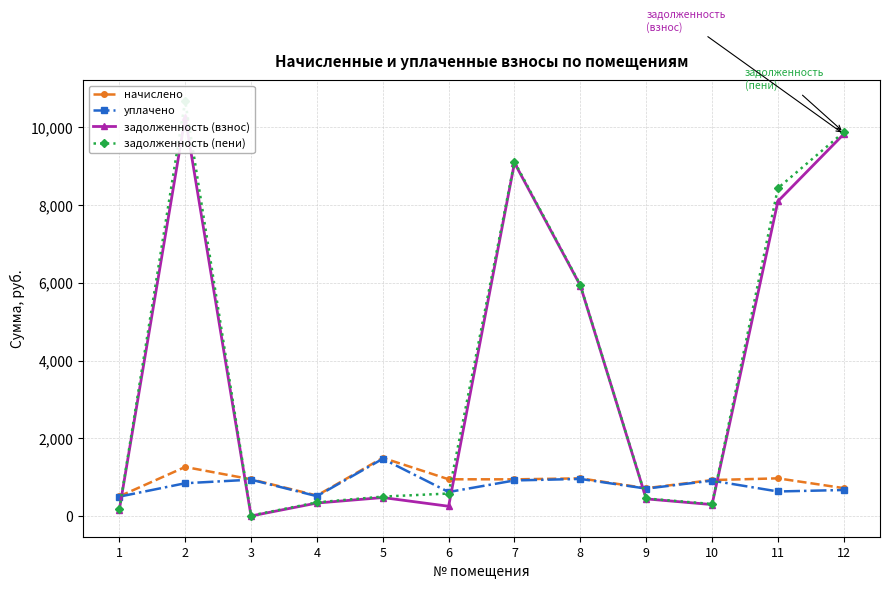

What is the average value of the задолженность (взнос) series?

3762.4